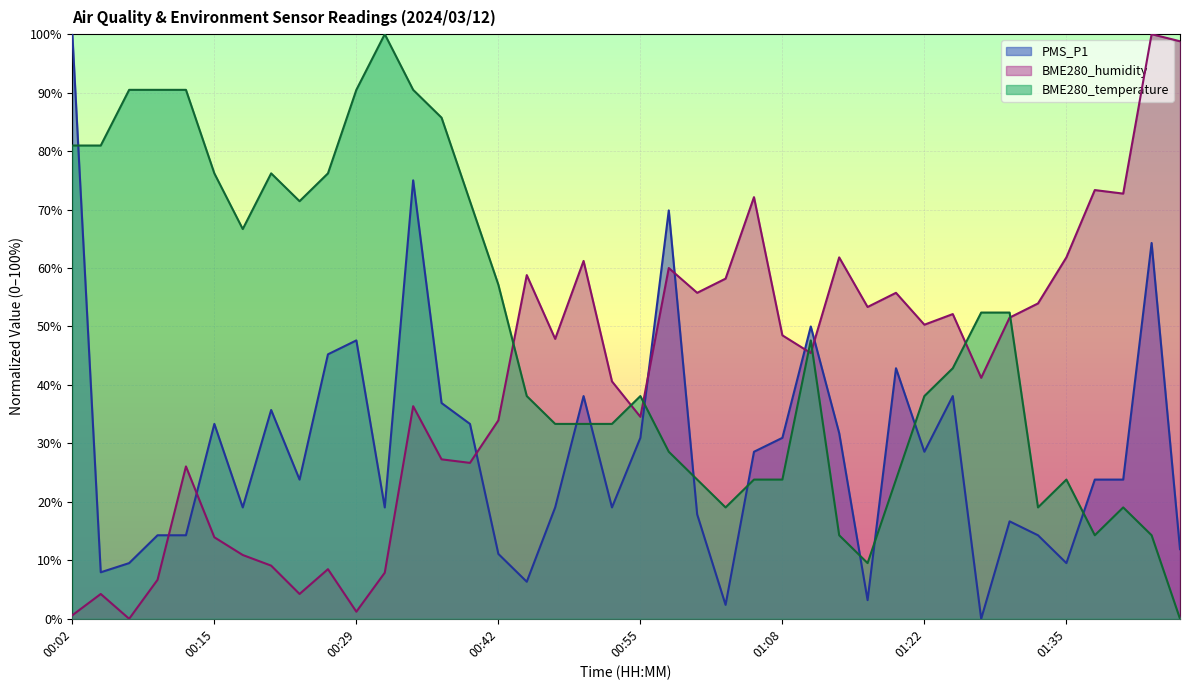

True or false: PMS_P1 has more than 1 points higher than both neighbors.

True